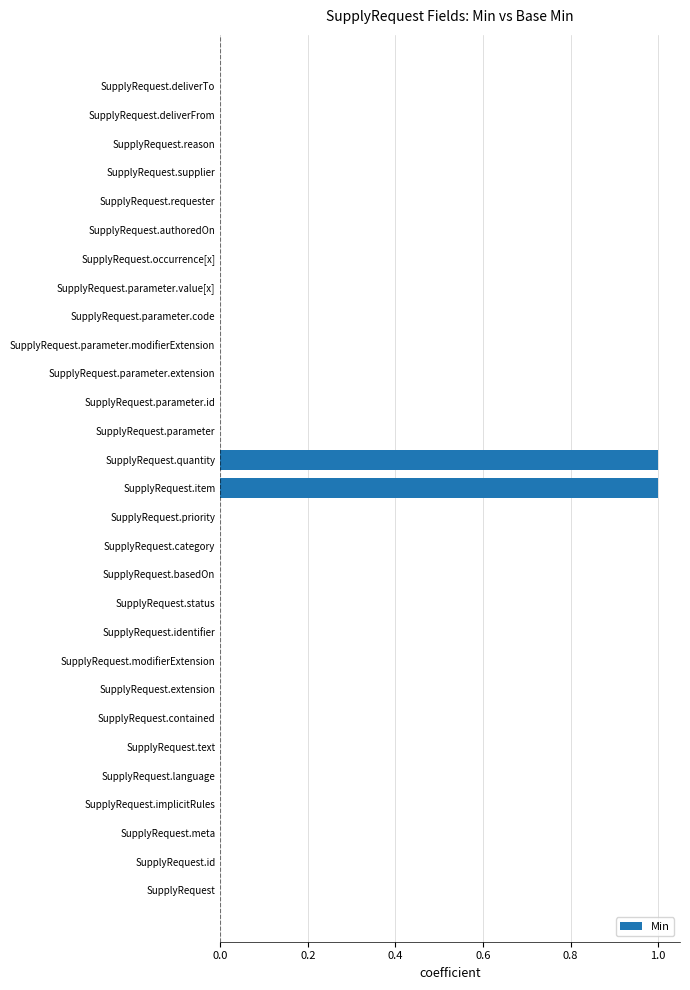

Count the number of data series in this chart.

1